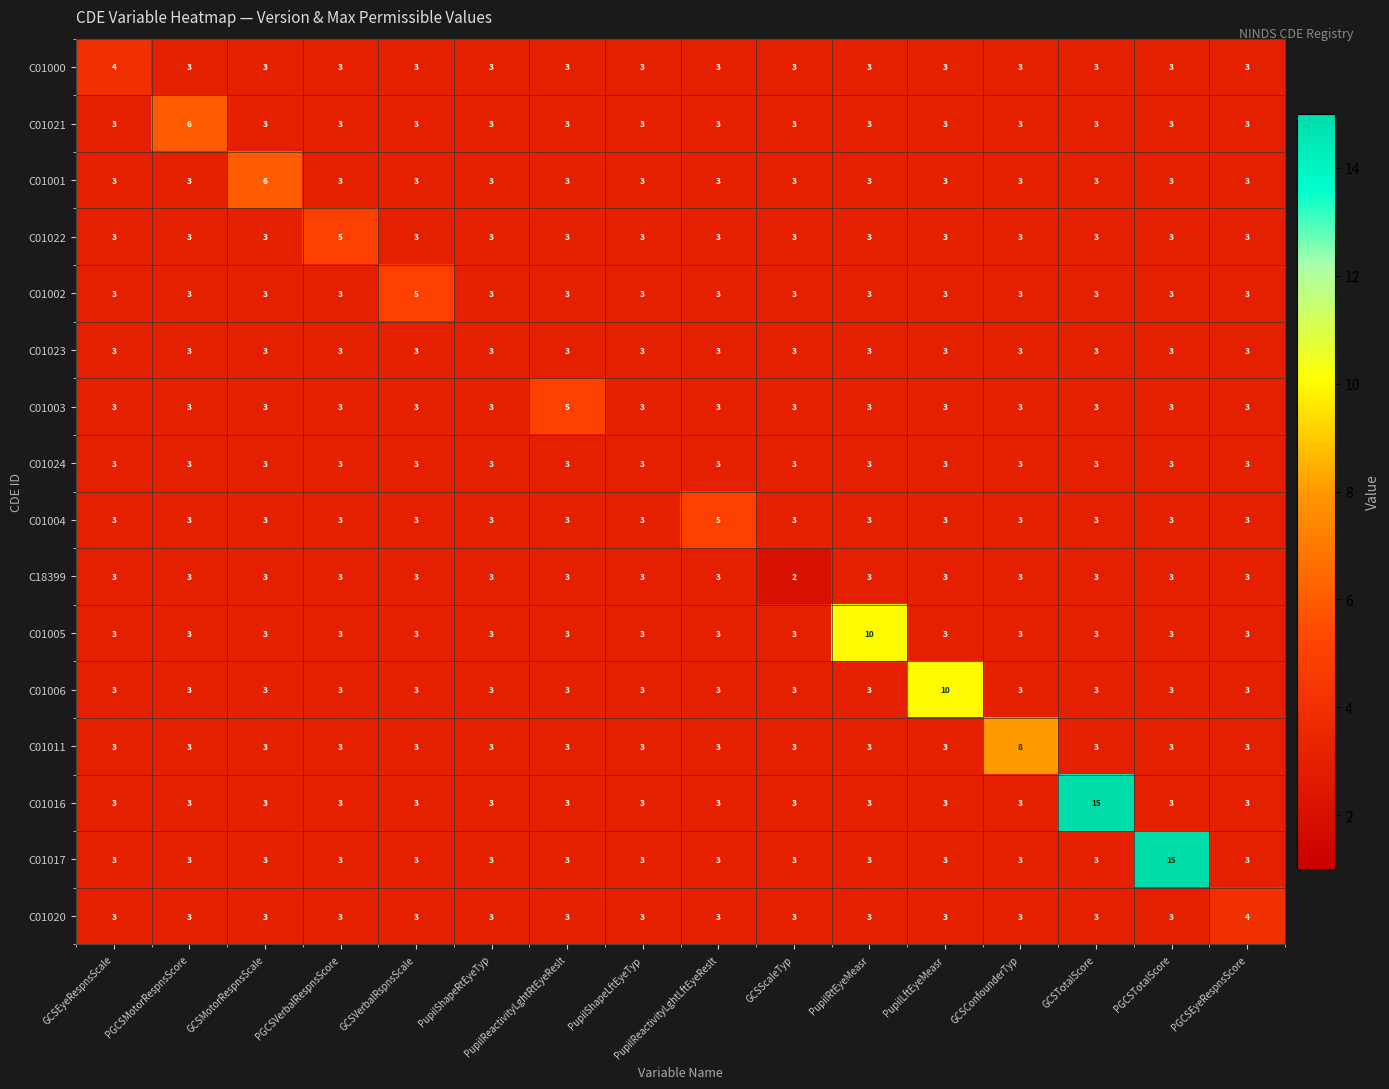

Is it true that C01023 equals 5 at PupilShapeRtEyeTyp?

False